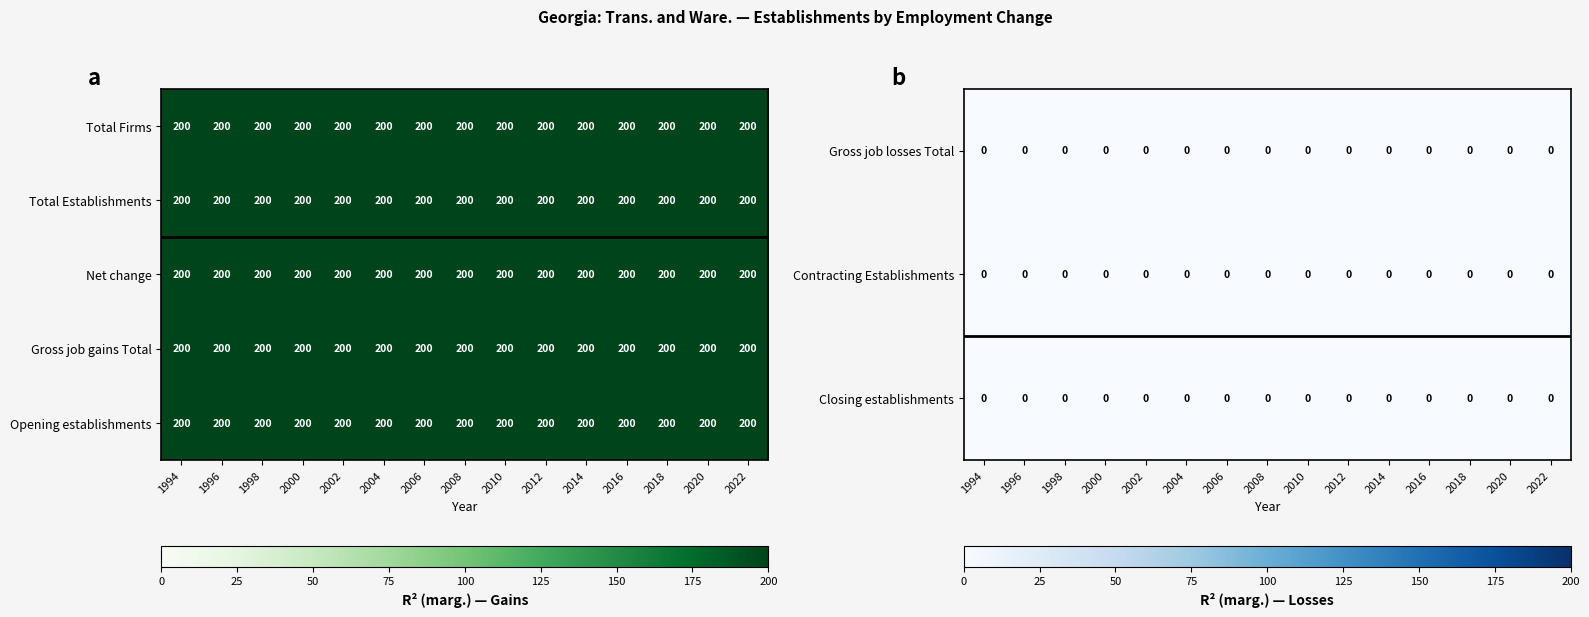

Which label corresponds to the smallest value in the chart?

1994